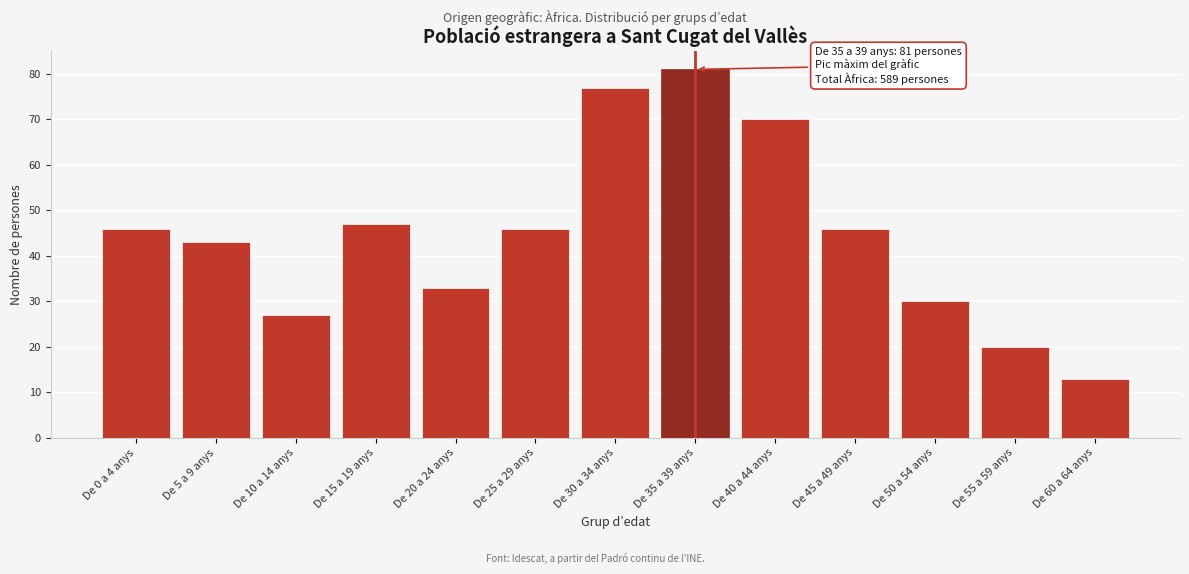

Reading left to right, list all the values displayed in this chart.

De 0 a 4 anys=46	De 5 a 9 anys=43	De 10 a 14 anys=27	De 15 a 19 anys=47	De 20 a 24 anys=33	De 25 a 29 anys=46	De 30 a 34 anys=77	De 35 a 39 anys=81	De 40 a 44 anys=70	De 45 a 49 anys=46	De 50 a 54 anys=30	De 55 a 59 anys=20	De 60 a 64 anys=13